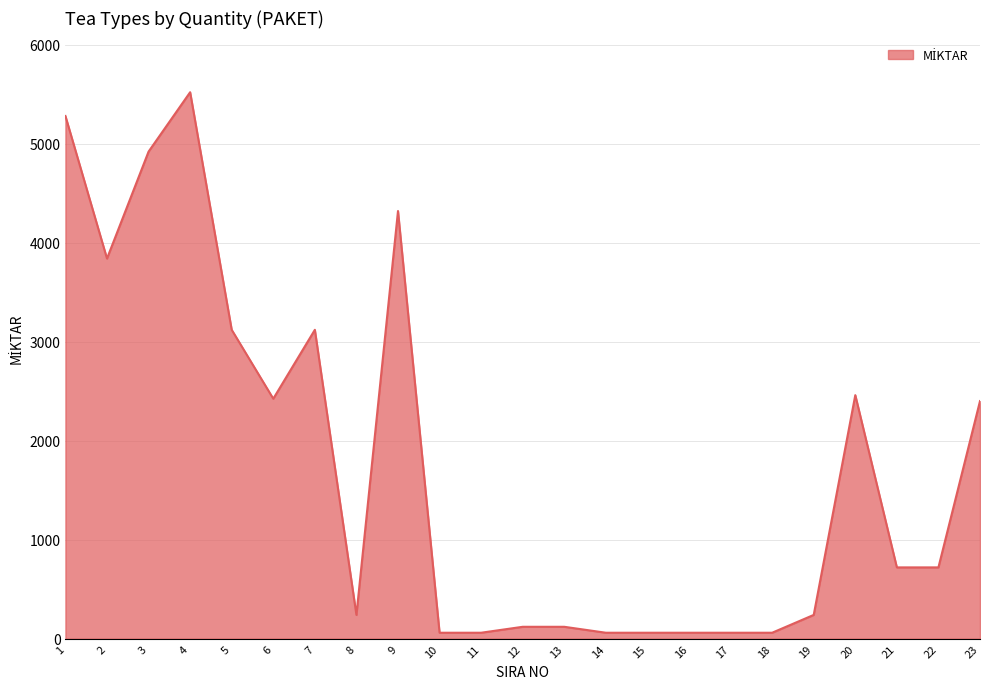

The value at 19 is 240. True or false?

True